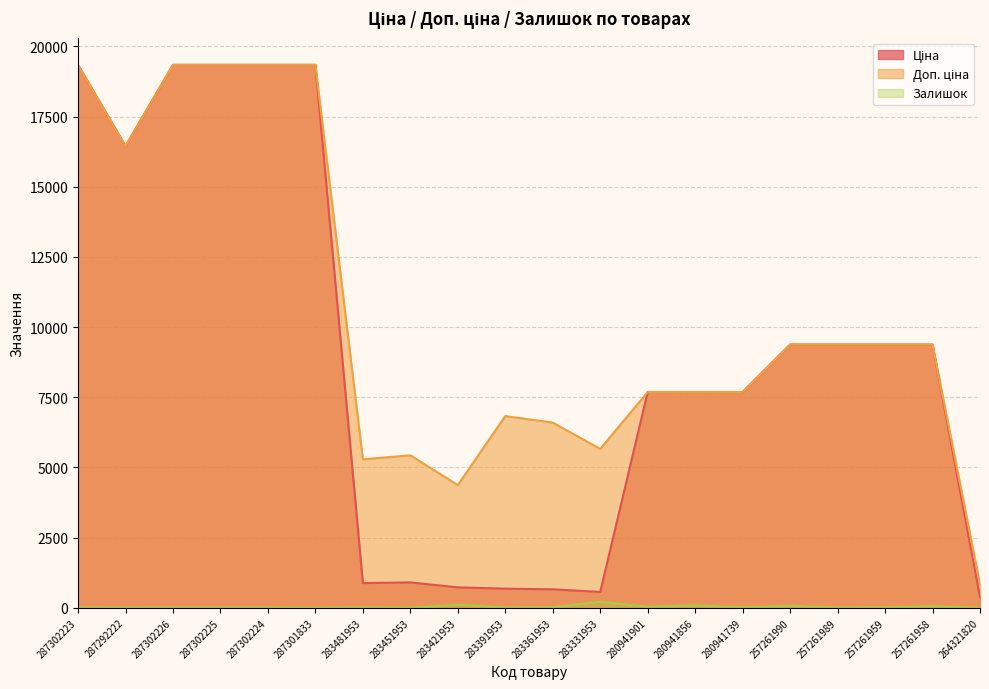

What is the sum of the Залишок values at 287302225 and 287292222?

13.0